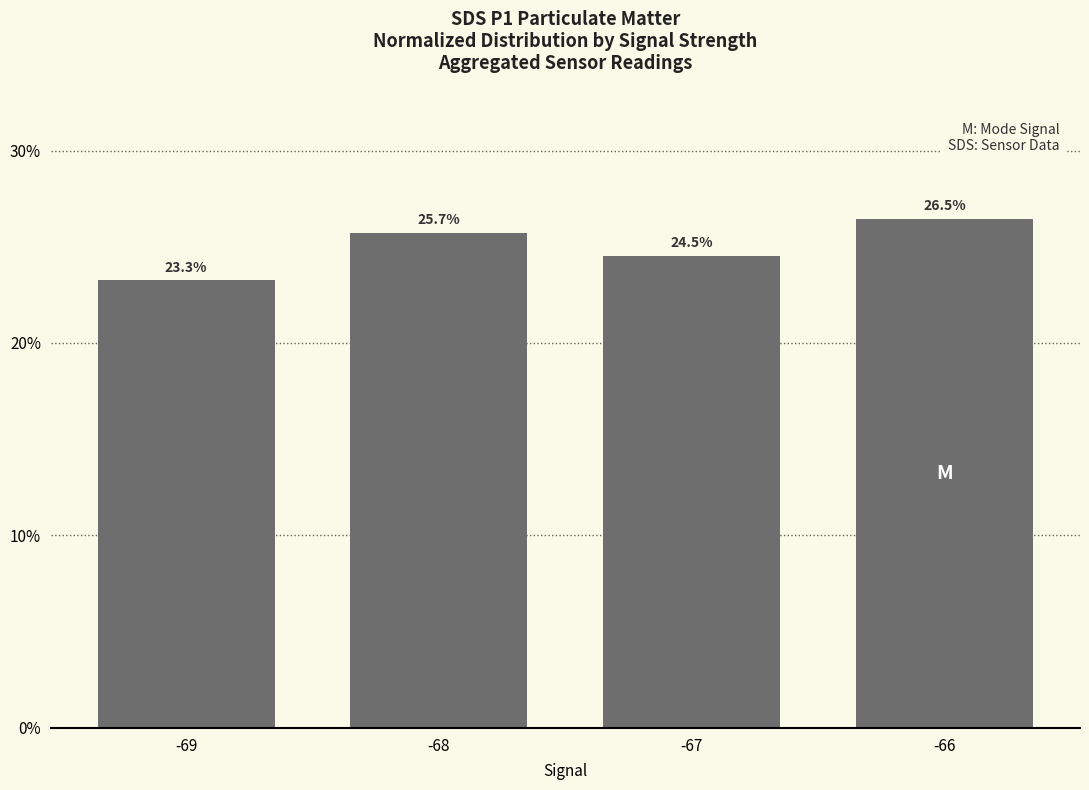

What is the sum of all values?

100.0